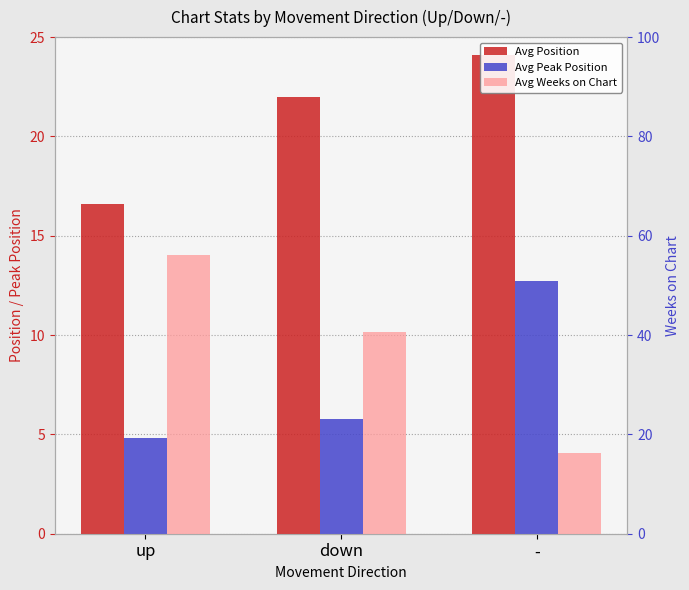

What is the difference between the Avg Position values at up and -?

7.5